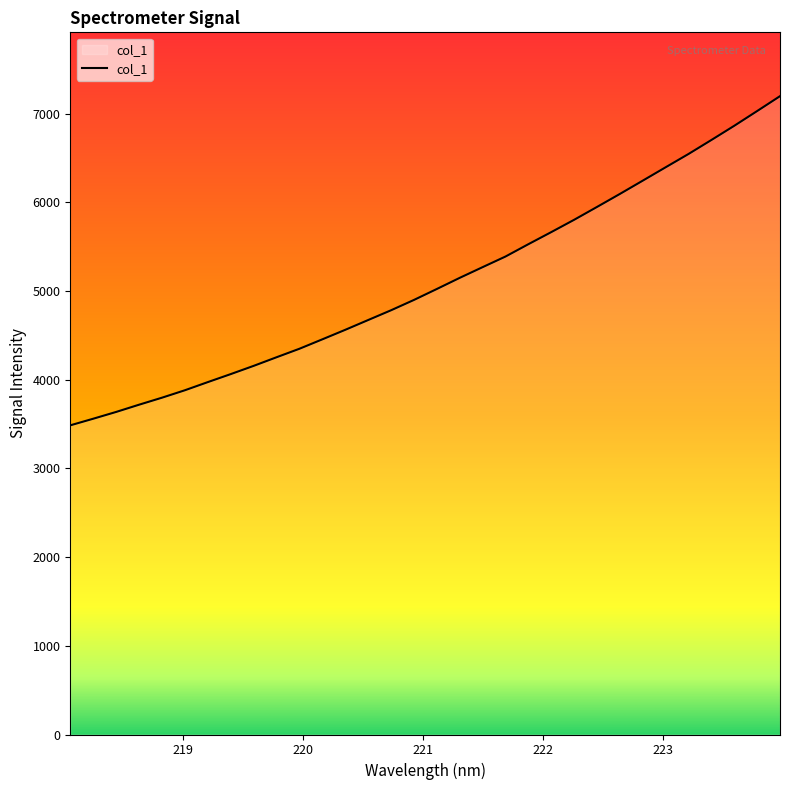

What is the smallest value displayed?

3485.3